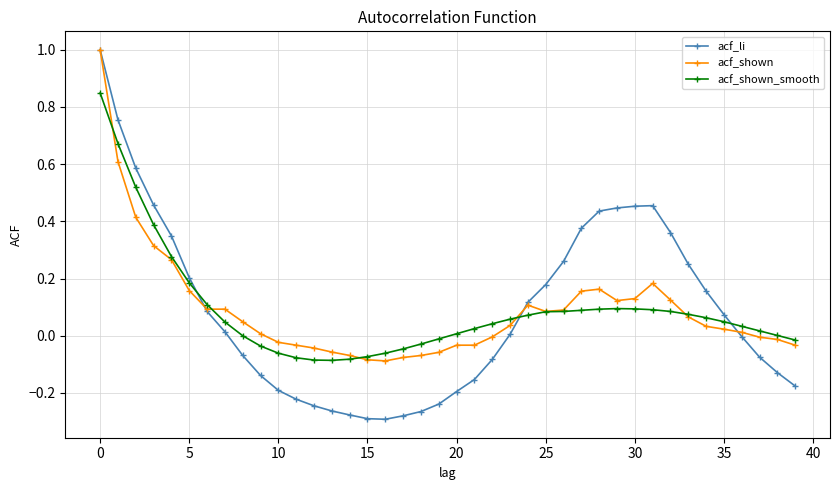

How many lines are shown in the chart?

3